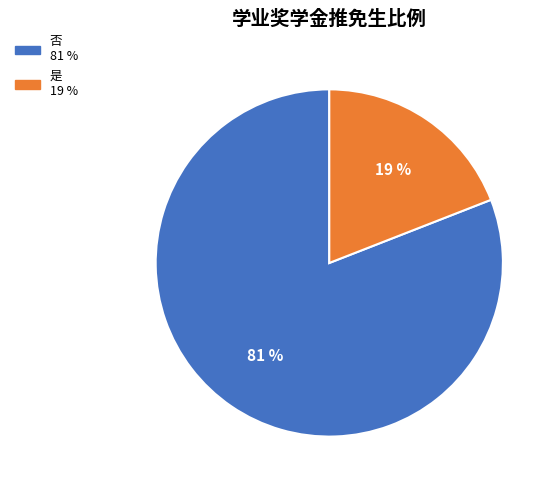

What percentage is the 否 slice, to the nearest percent?

81%